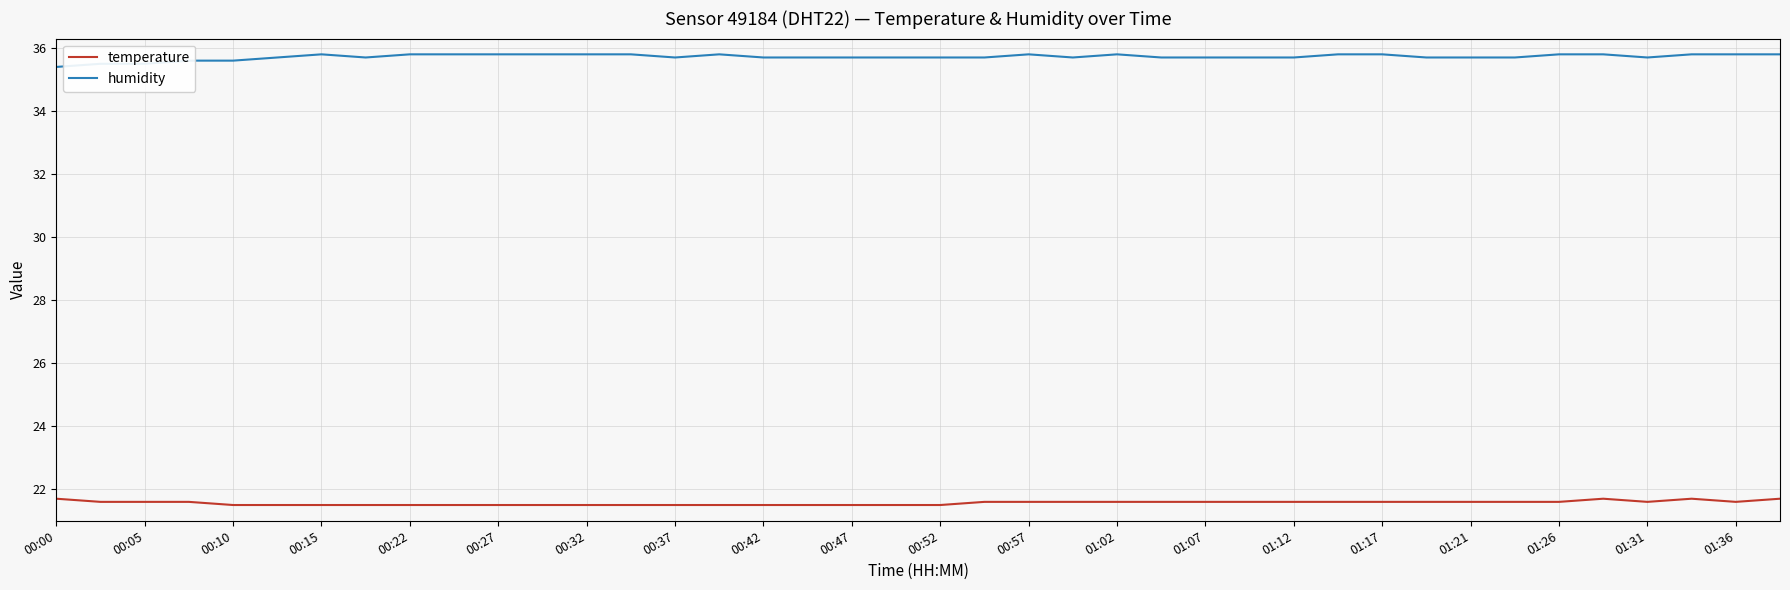

What is the difference between the maximum and minimum values in the humidity series?

0.4